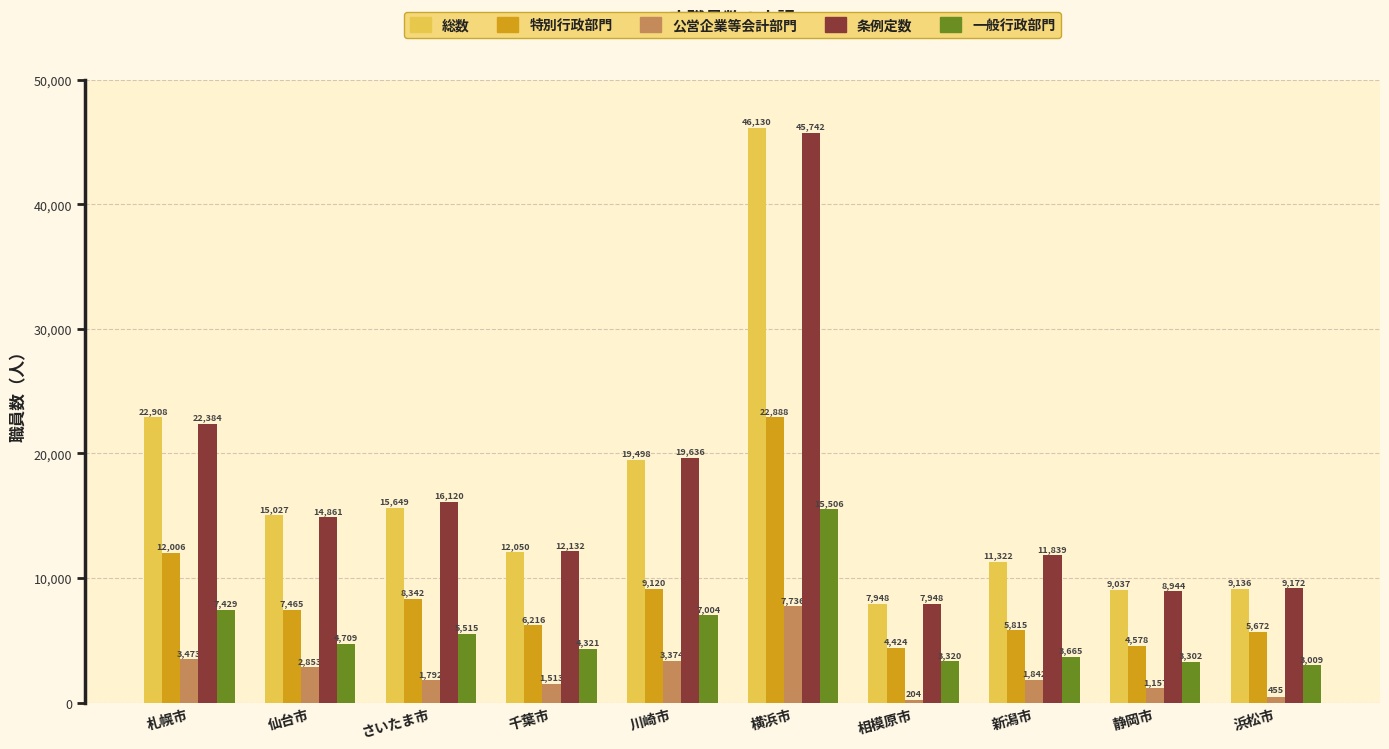

What is the lowest value of the 条例定数 series?

7948